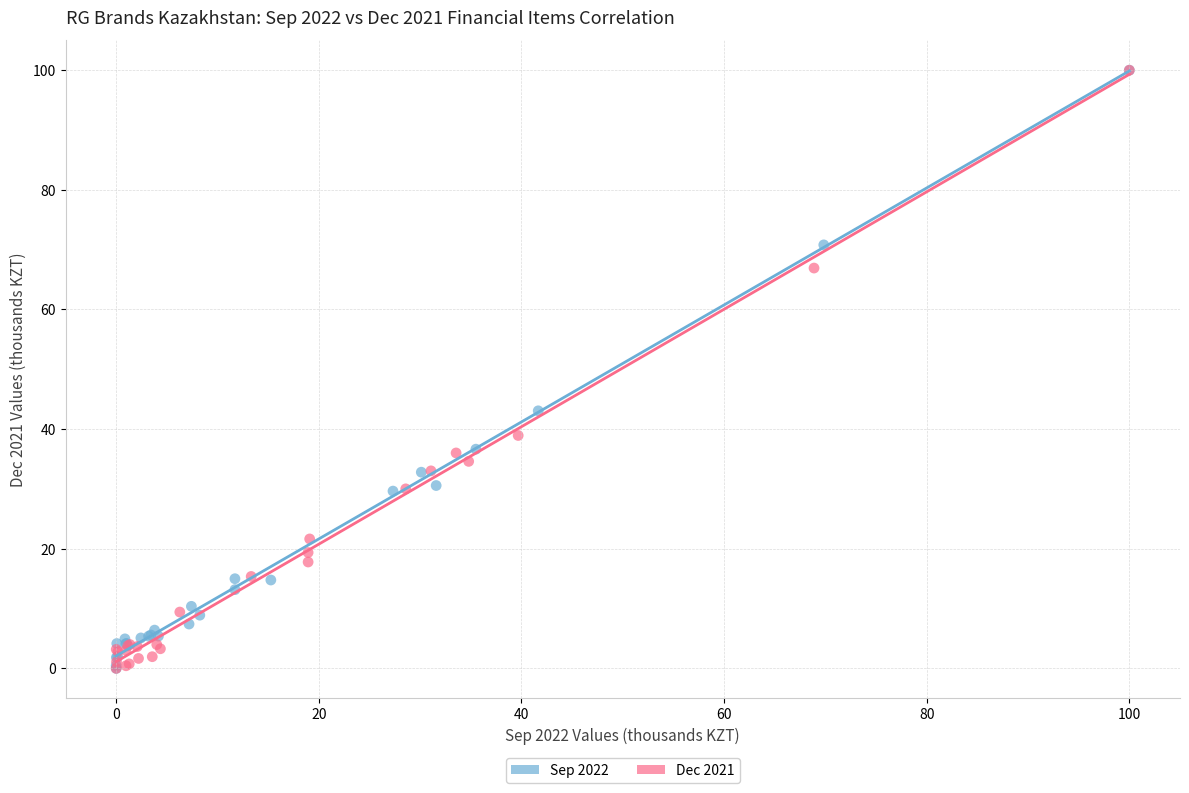

What are all the series names shown in the legend?

Sep 2022, Dec 2021